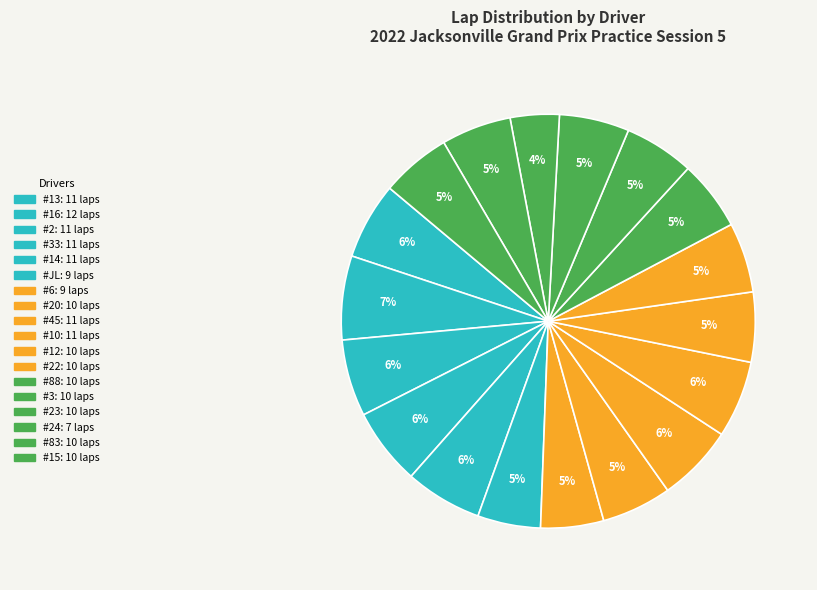

How many segments does this pie chart have?

18